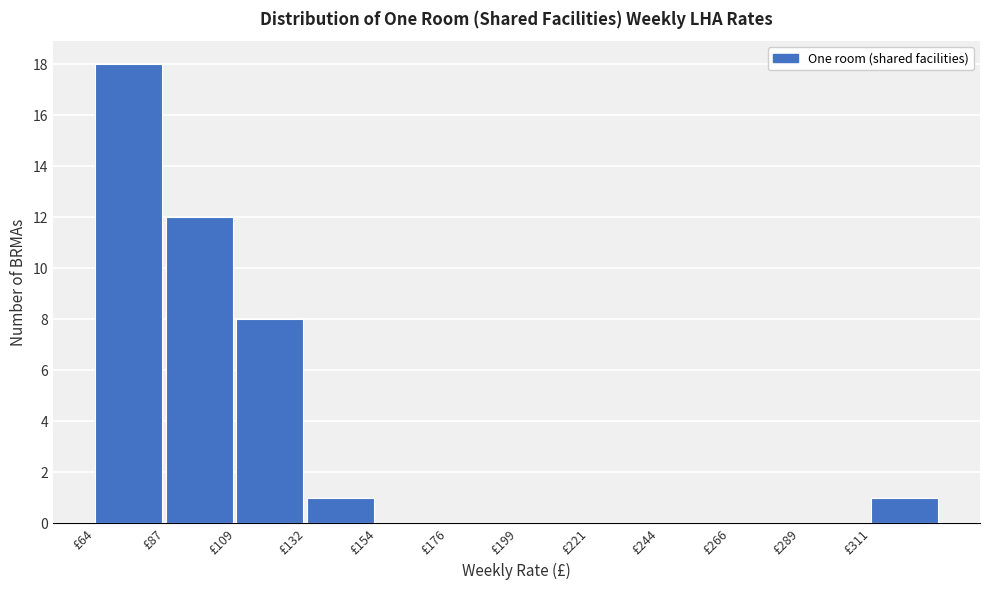

Reading left to right, list every bar in this chart as the range it spans on the x-axis followed by its height. Neither the bar edges nor the heights are printed on the chart, so give them approximately, as read against the axes.

65 to 85: 18
85 to 110: 12
110 to 130: 8
130 to 155: 1
155 to 175: 0
175 to 200: 0
200 to 220: 0
220 to 245: 0
245 to 265: 0
265 to 290: 0
290 to 310: 0
310 to 335: 1